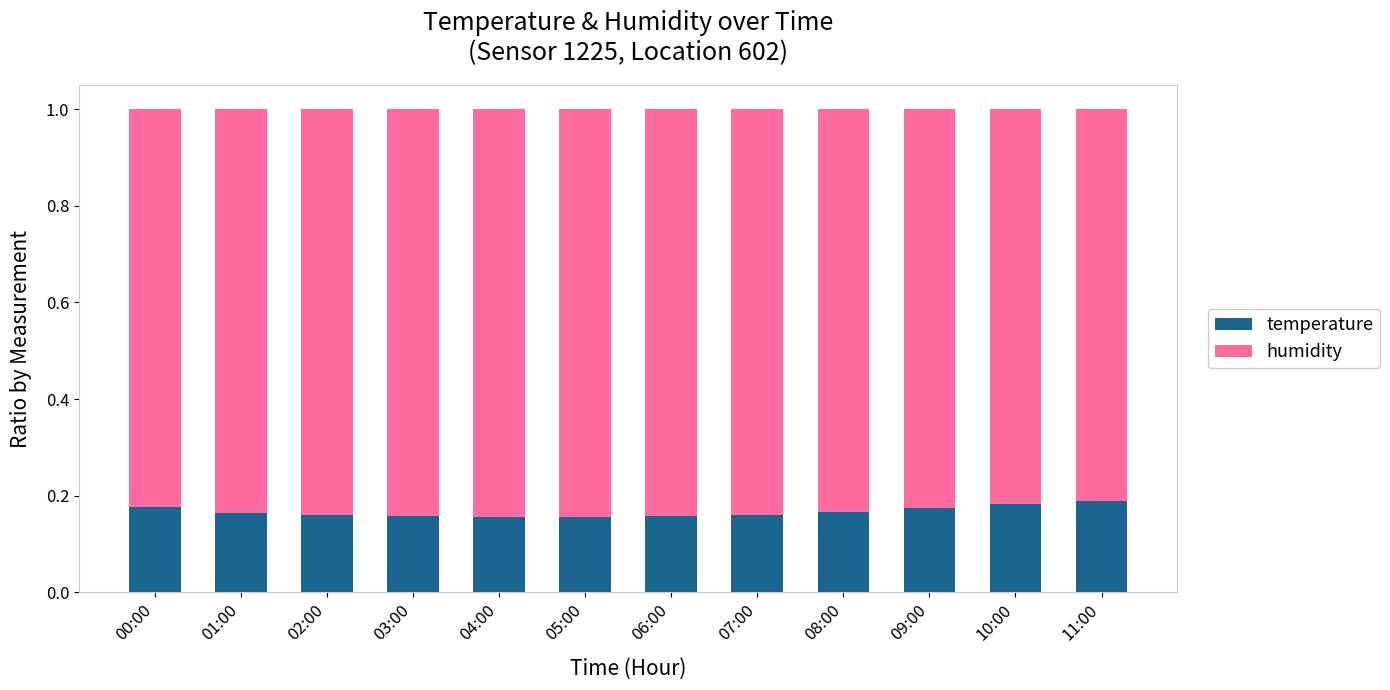

What is the total value across all series at 07:00?

1.0